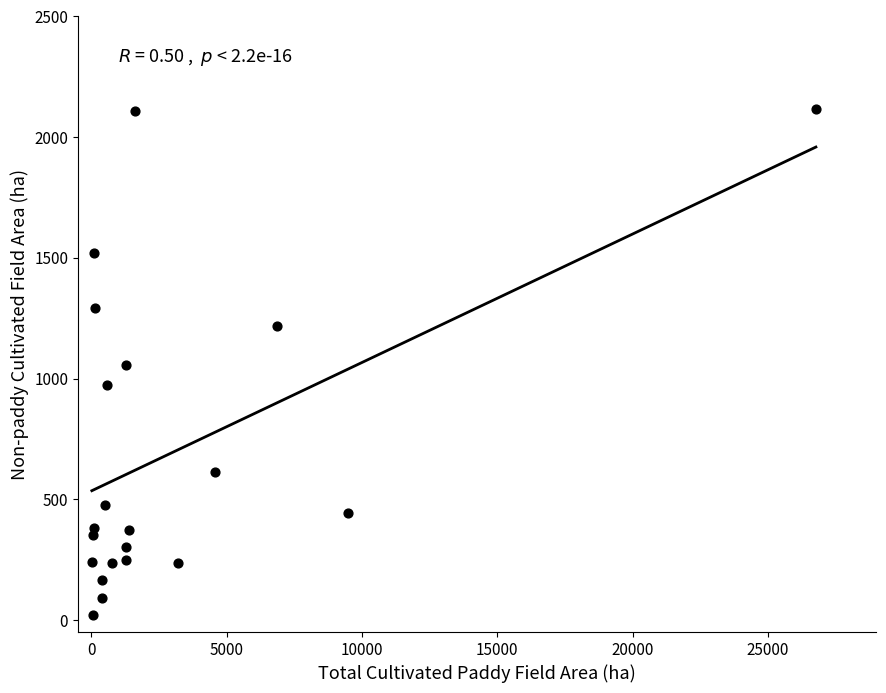

What is the range of Y values (max minus min)?

2093